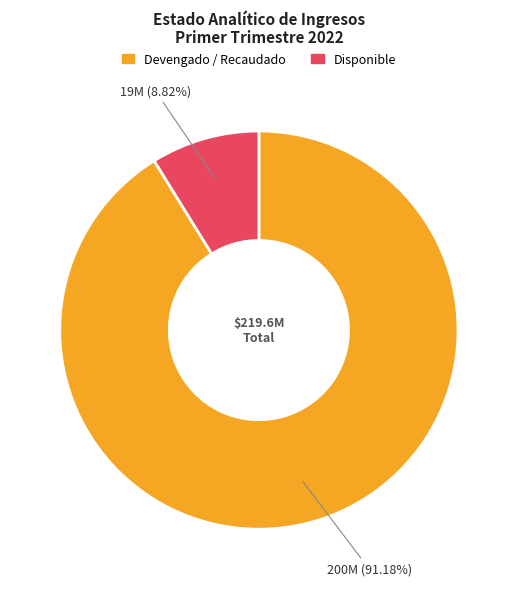

To the nearest percent, what is the difference between the Devengado / Recaudado and Disponible slice percentages?

82%